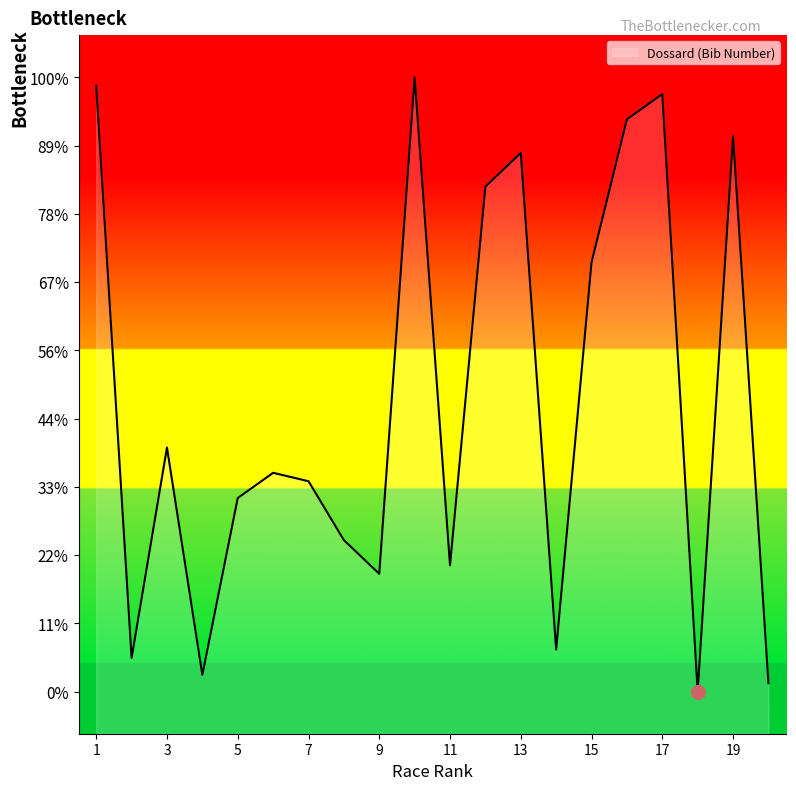

Does the chart have visible grid lines?

No